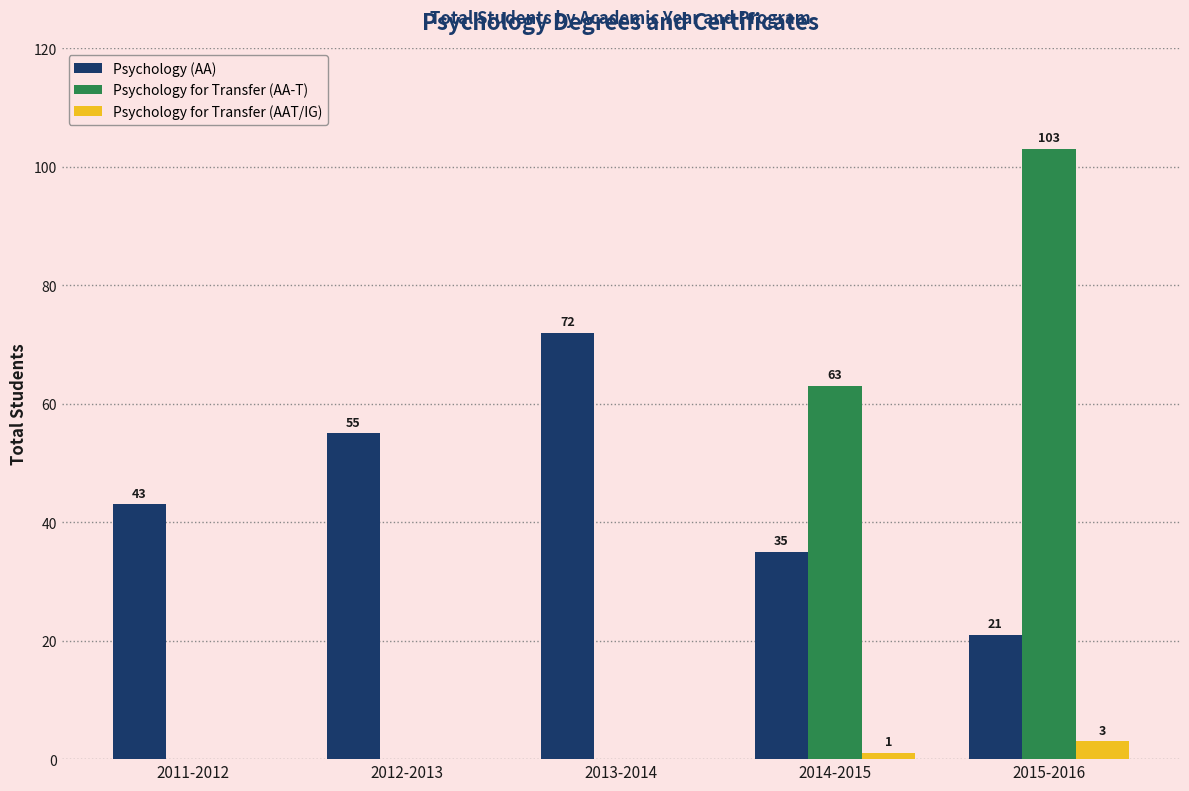

How many positive values does the Psychology for Transfer (AA-T) series have?

2